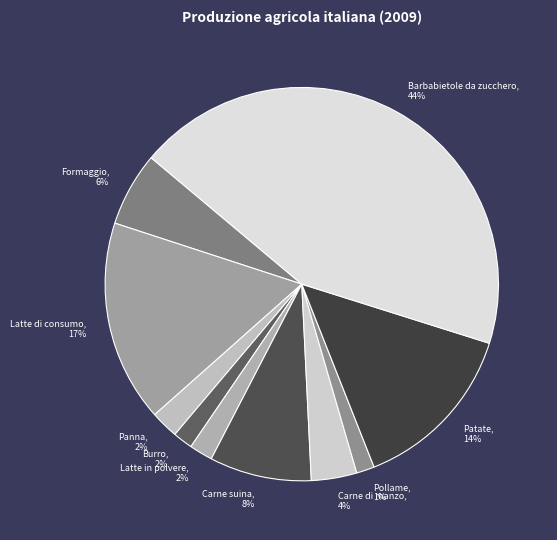

Which category has the biggest portion of the pie?

Barbabietole da zucchero